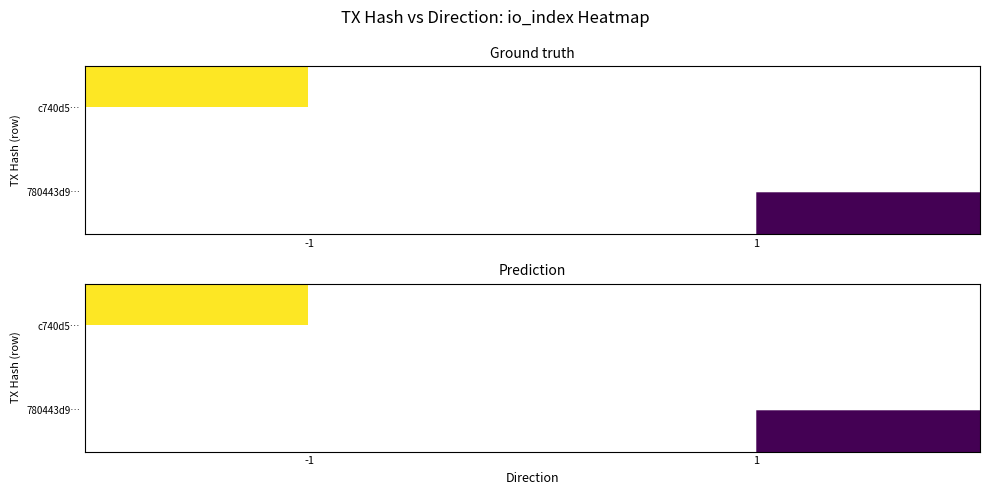

Is the value of 780443d9… at -1 greater than the value of c740d5… at -1?

No